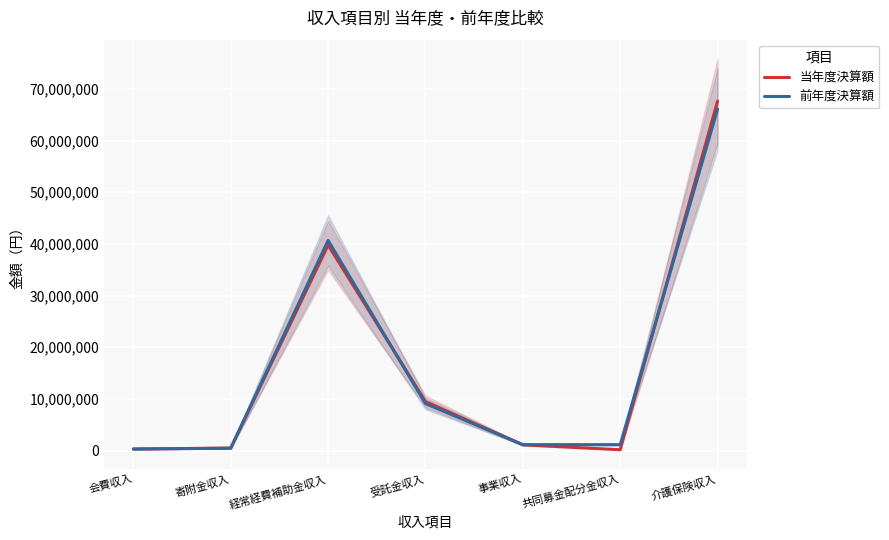

List the series in order of their peak value, highest first.

当年度決算額, 前年度決算額